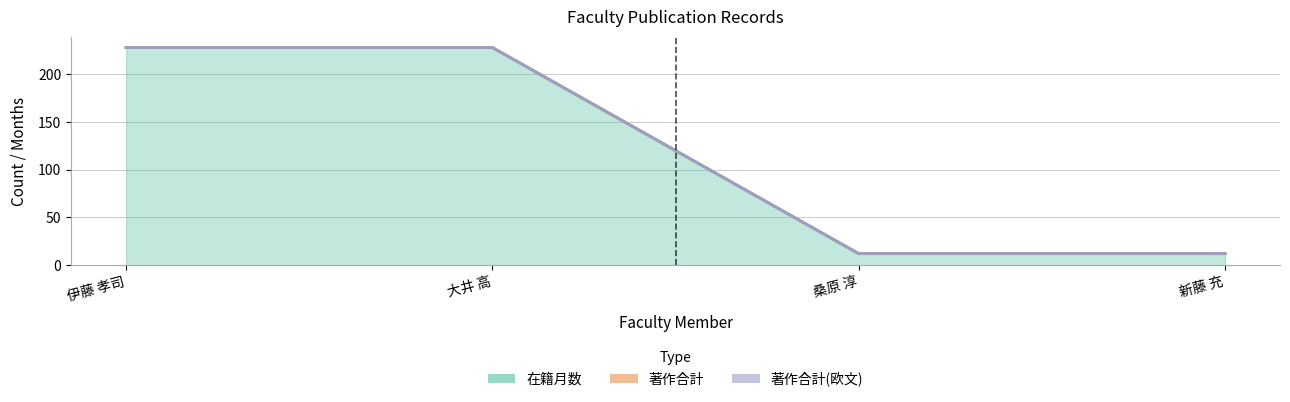

Is the value of 著作合計 at 伊藤 孝司 greater than the value of 著作合計(欧文) at 伊藤 孝司?

No